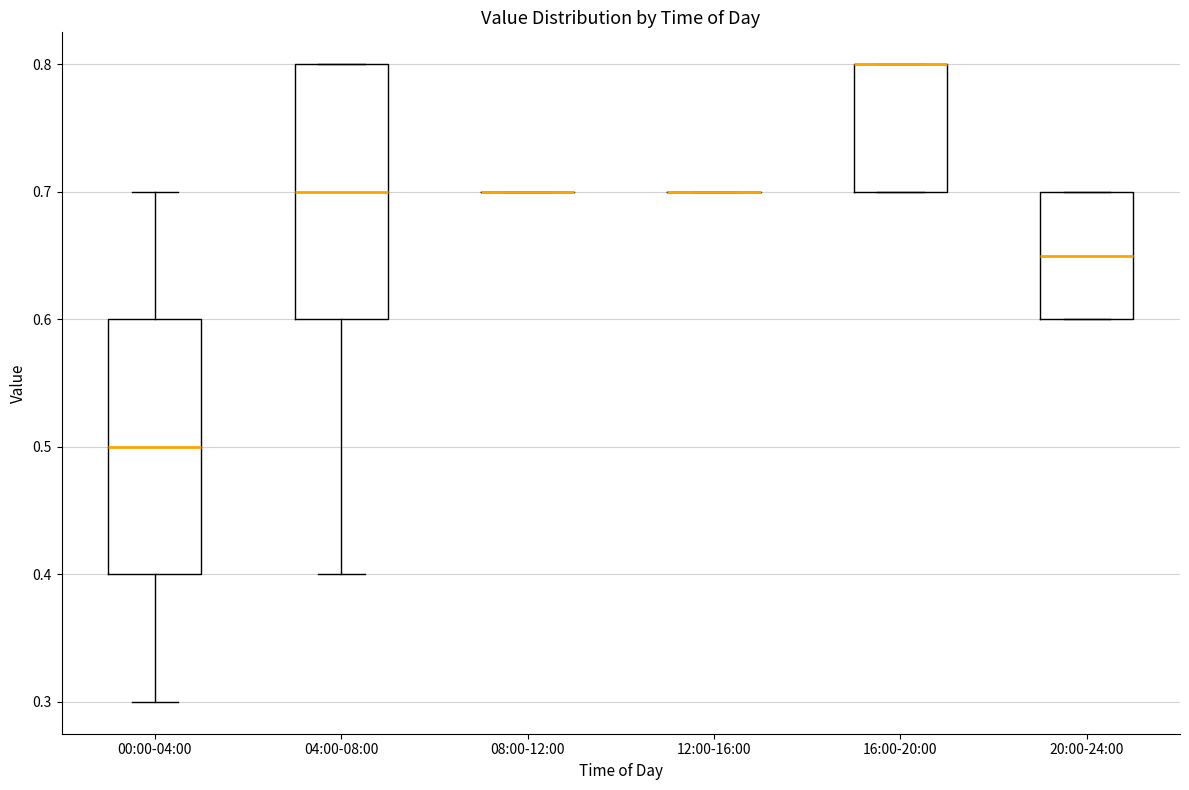

Reading left to right, transcribe this box plot: for each box, give where its median line is, the range the box spans, and where its two whiskers end, as read against the y-axis. The values are not printed on the chart, so give them approximately, as read against the axis.

00:00-04:00: median 0.50, box 0.40 to 0.60, whiskers 0.30 to 0.70
04:00-08:00: median 0.70, box 0.60 to 0.80, whiskers 0.40 to 0.80
08:00-12:00: box collapsed to a line at 0.70, whiskers 0.70 to 0.70
12:00-16:00: box collapsed to a line at 0.70, whiskers 0.70 to 0.70
16:00-20:00: median 0.80 (drawn on the box's upper edge), box 0.70 to 0.80, whiskers 0.70 to 0.80
20:00-24:00: median 0.65, box 0.60 to 0.70, whiskers 0.60 to 0.70